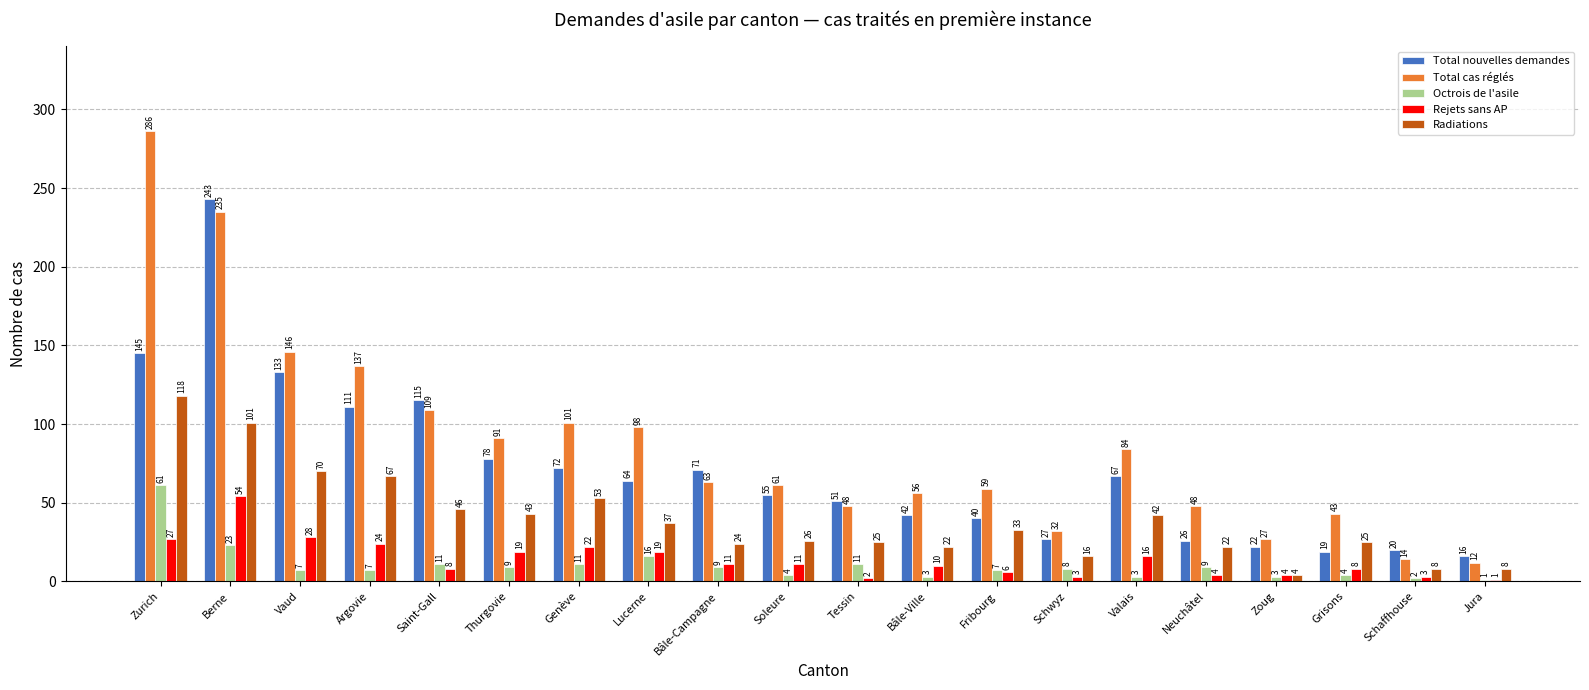

At which label is Radiations closest to 61?

Argovie